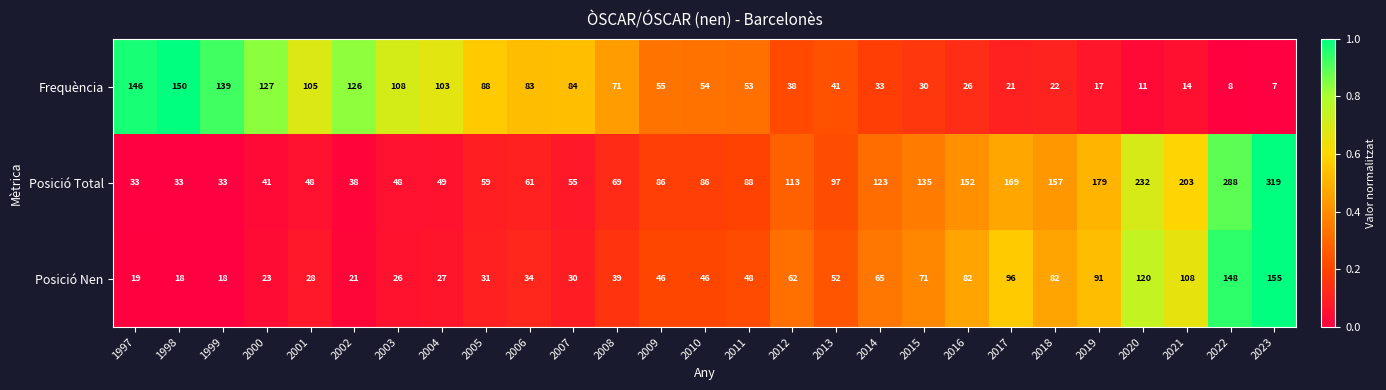

At which category is the sum across all series the highest?

2023